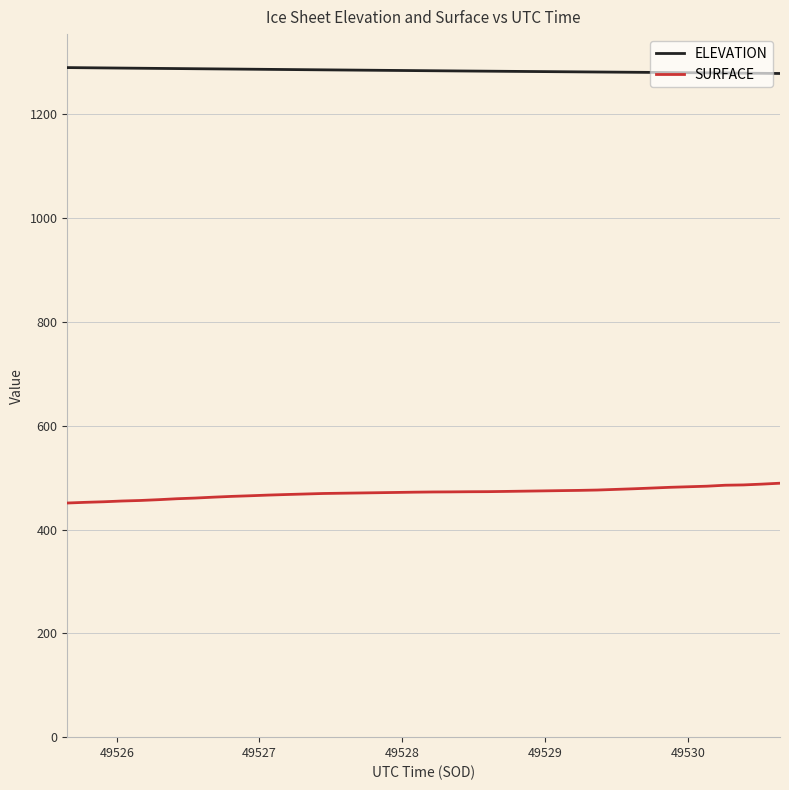

True or false: ELEVATION and SURFACE intersect in this chart.

False